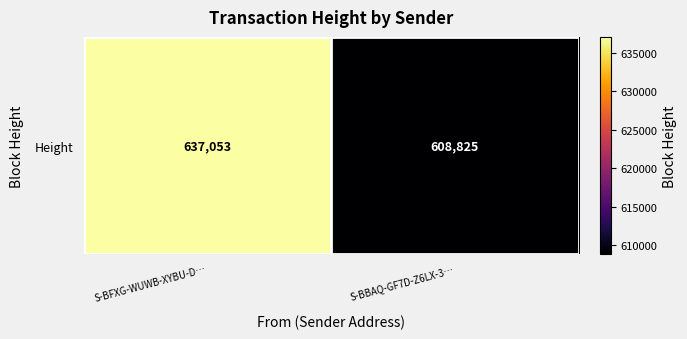

Count the values in the range 608825 to 637053.

2